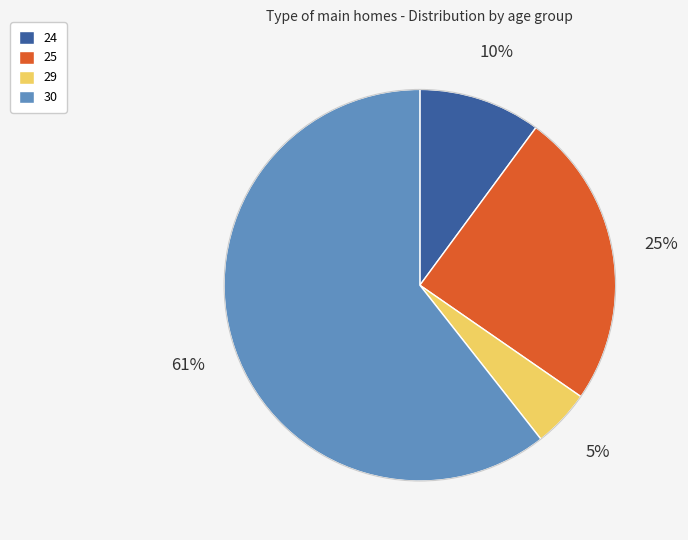

To the nearest percent, what is the average slice percentage?

25%